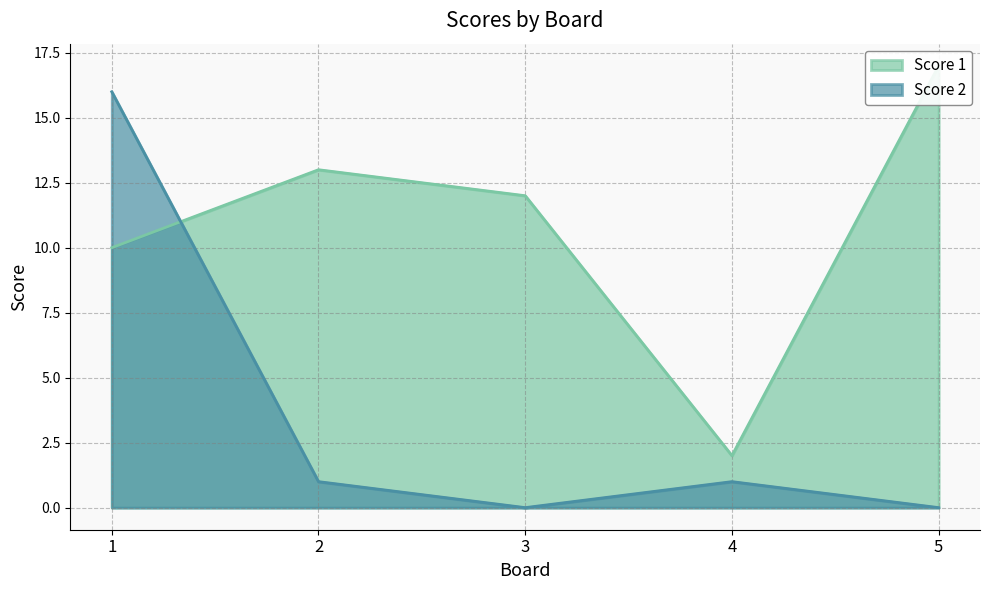

What is the value of the Score 1 point at the 4th from the left?

2